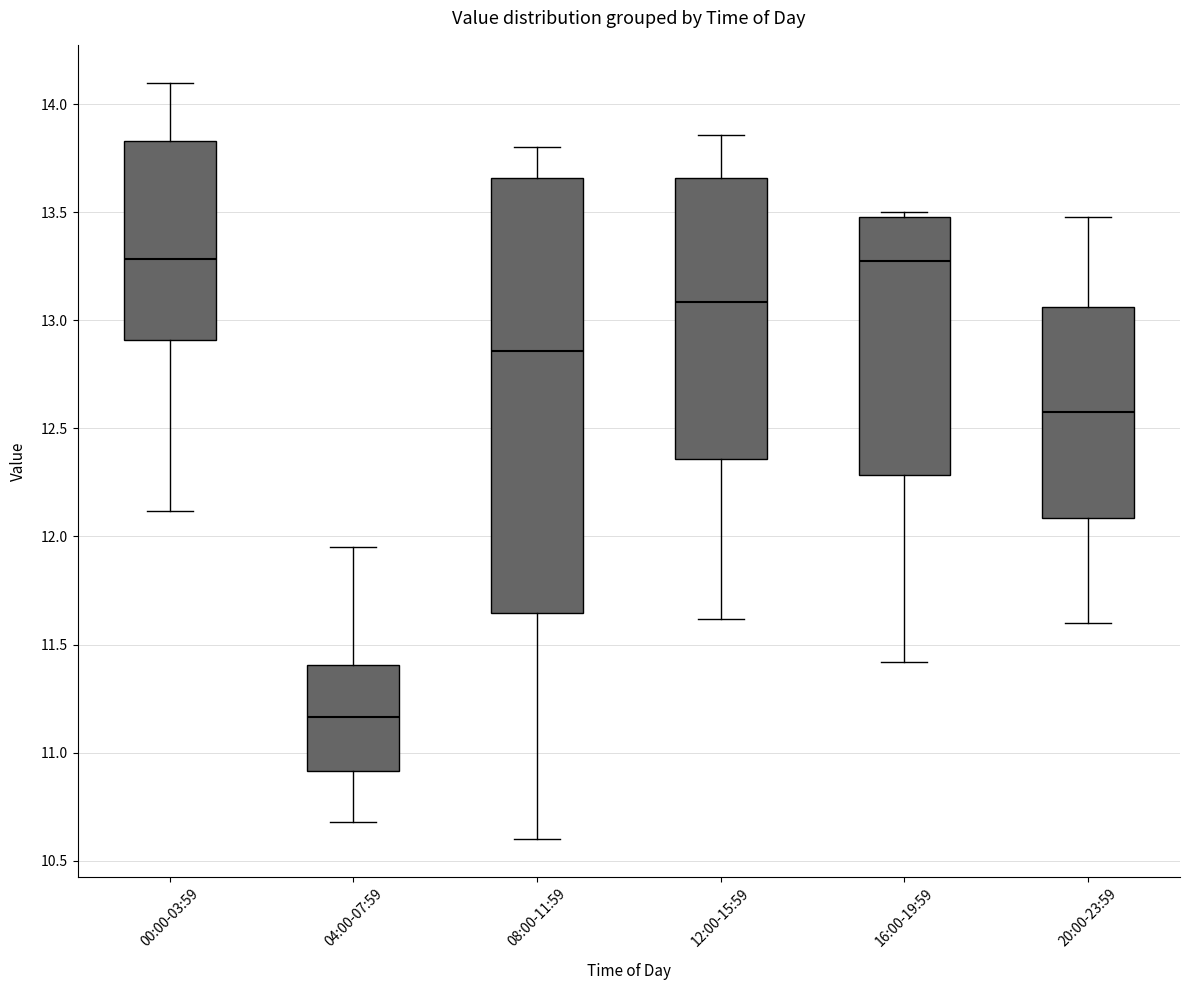

Which box is the tallest, from its lower edge to its upper edge?

08:00-11:59